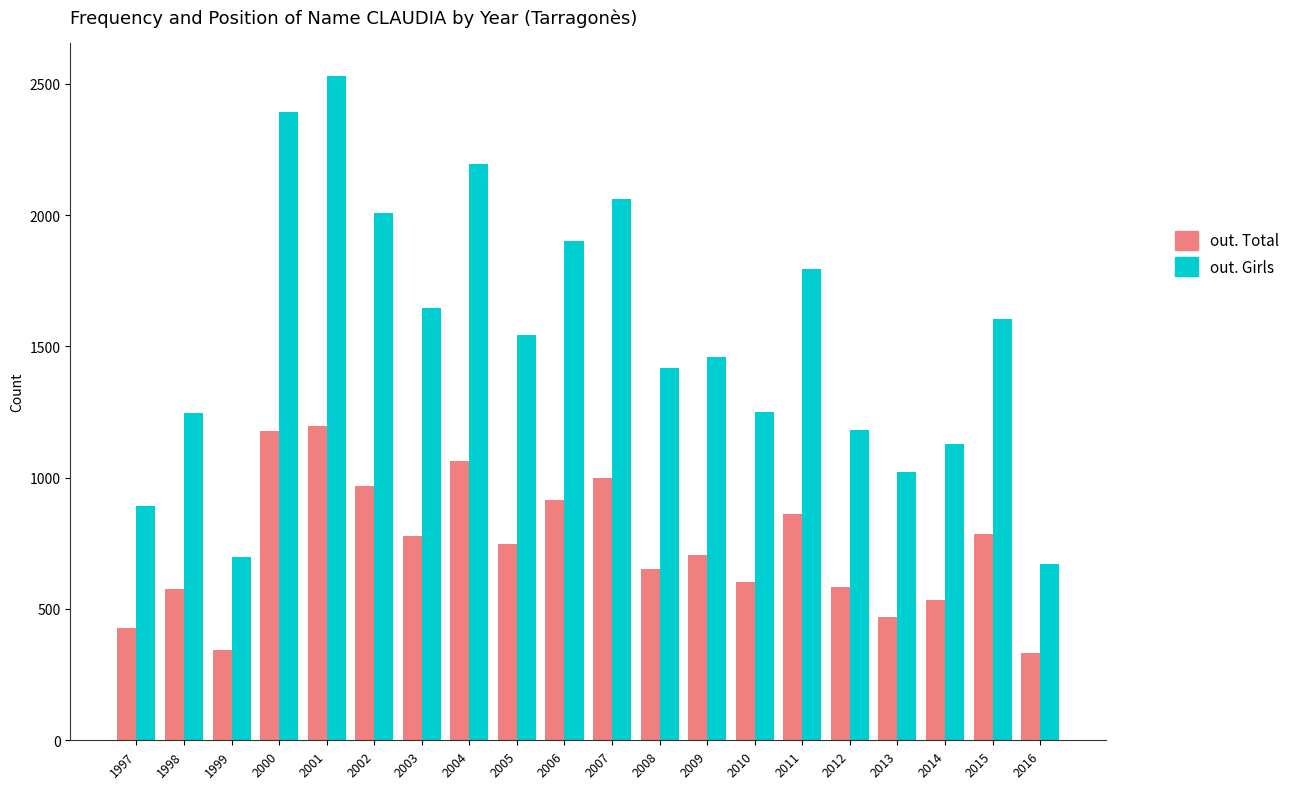

What is the smallest value displayed?

332